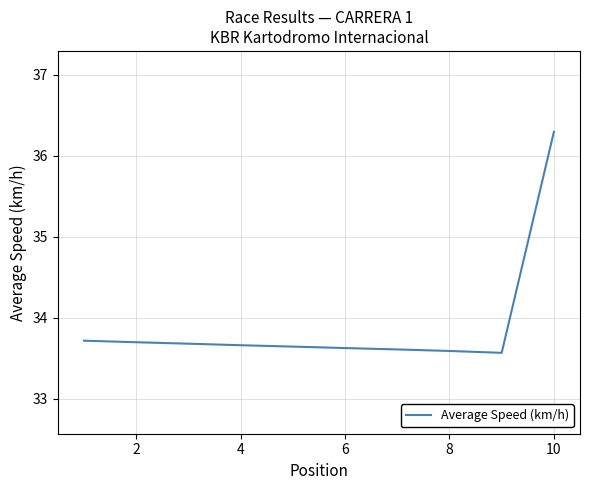

What is the maximum value shown in the chart?

36.3